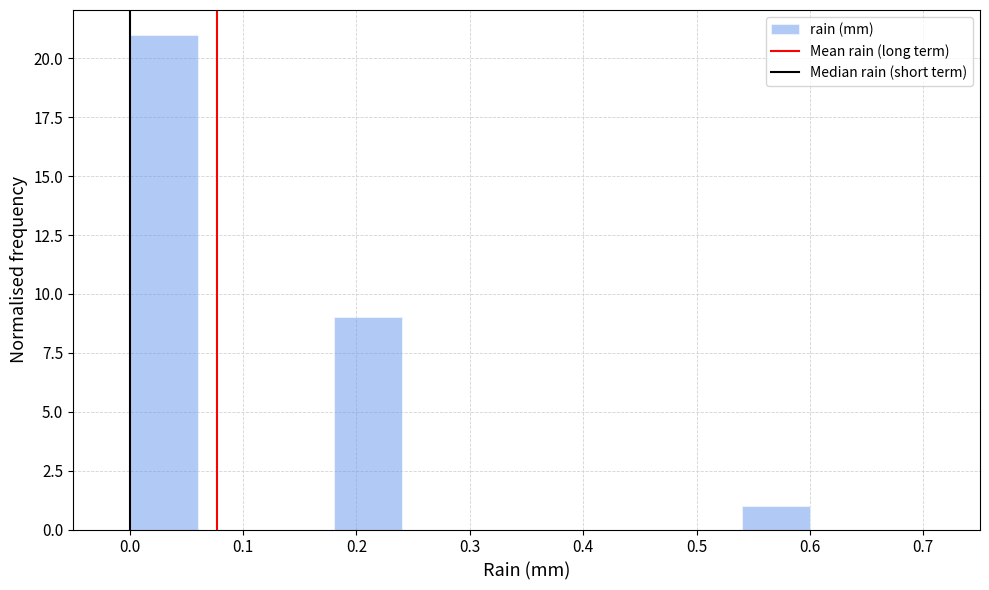

Reading left to right, list every bar in this chart as the range it spans on the x-axis followed by its height. The values are not printed on the chart, so give them approximately, as read against the axis.

0.00 to 0.06: 21
0.06 to 0.12: 0
0.12 to 0.18: 0
0.18 to 0.24: 9
0.24 to 0.30: 0
0.30 to 0.36: 0
0.36 to 0.42: 0
0.42 to 0.48: 0
0.48 to 0.54: 0
0.54 to 0.60: 1